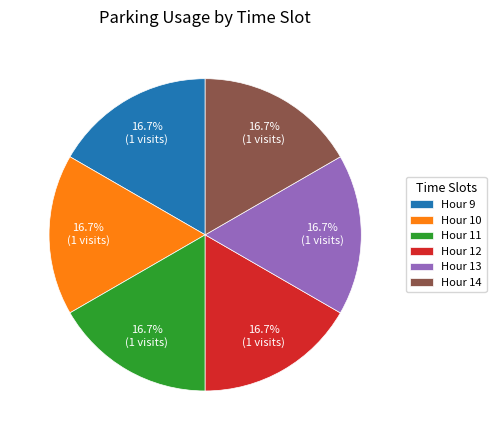

Approximately how many times larger is the value at Hour 13 compared to Hour 11?

1.0